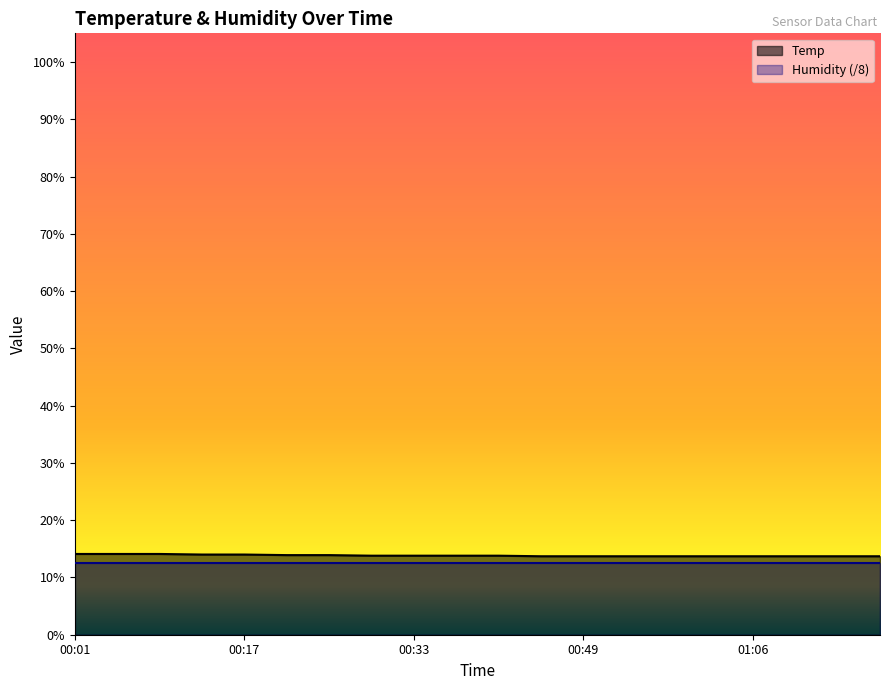

Which category has the highest value across all series?

00:01